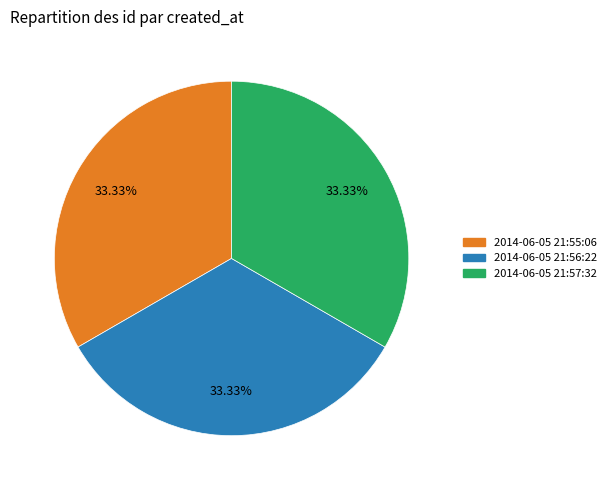

The 2014-06-05 21:57:32 slice represents 33% of the pie. True or false?

True